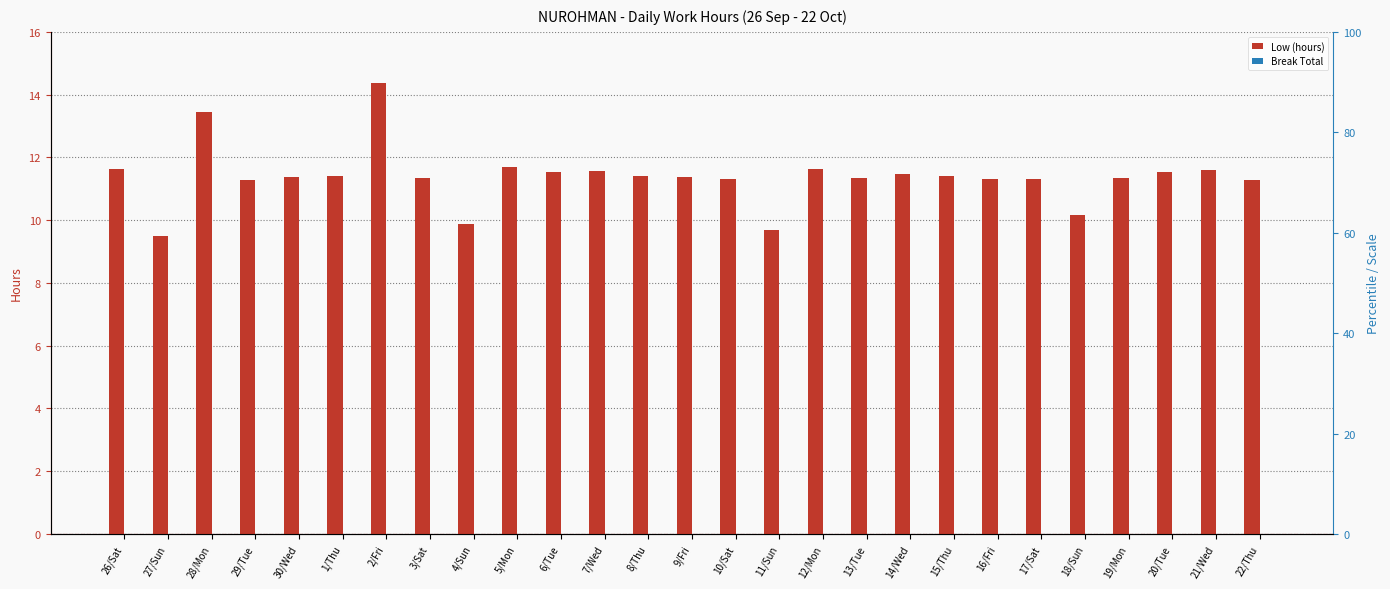

Between 9/Fri and 17/Sat, which series saw the biggest shift?

Low (hours)